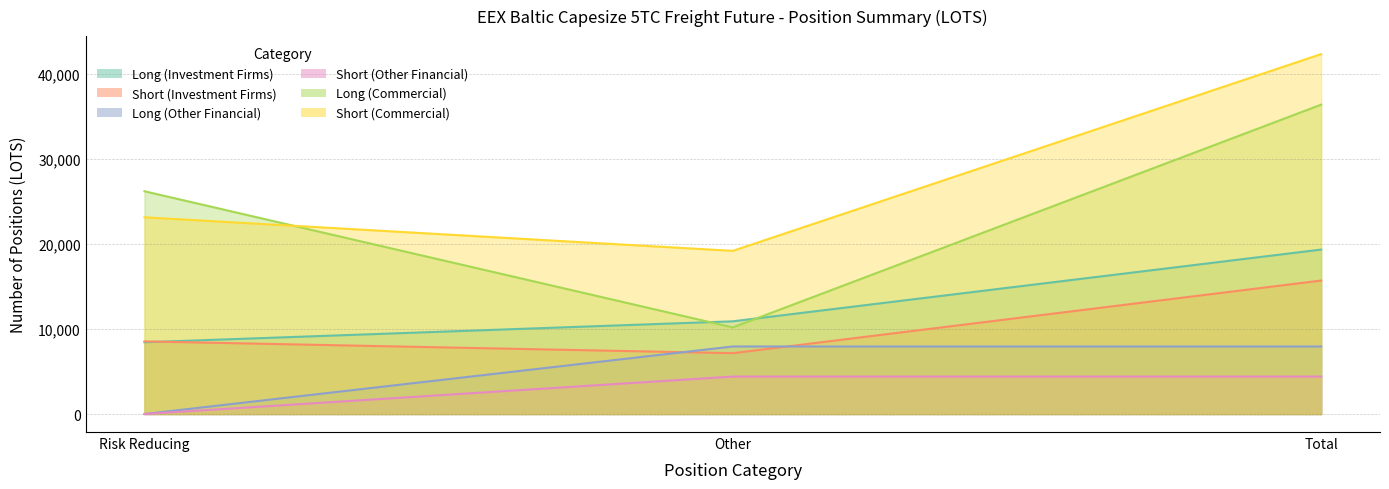

What is the difference between the maximum and minimum values in the Long (Other Financial) series?

7947.8